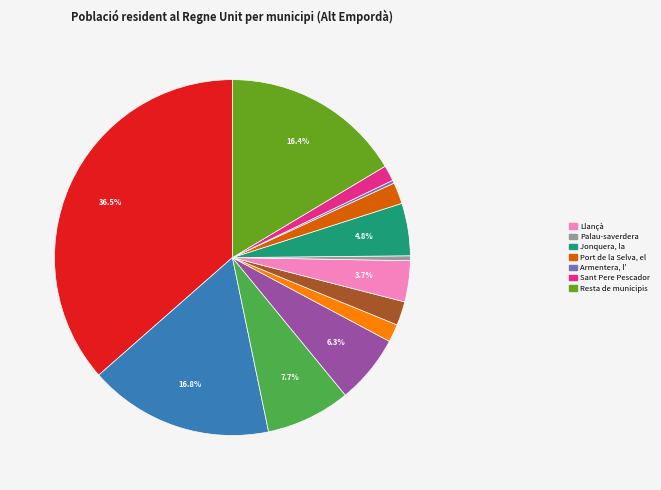

Is there any slice that represents more than half of the pie?

No